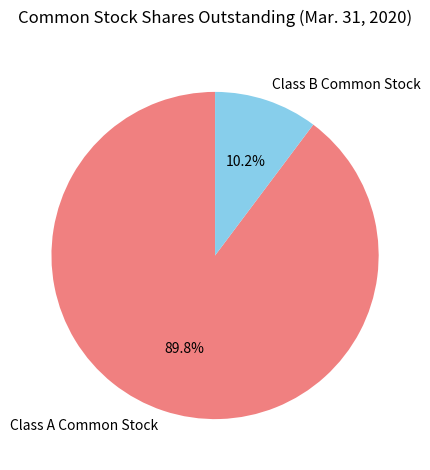

To the nearest percent, what is the combined percentage of Class A Common Stock and Class B Common Stock?

100%